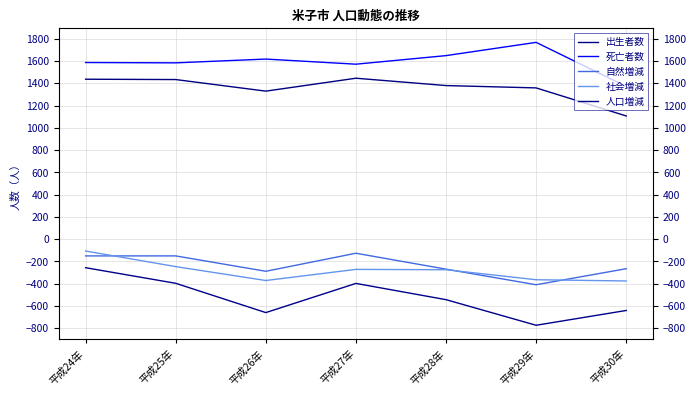

Reading left to right, transcribe all the data shown in this chart.

出生者数: 平成24年=1437	平成25年=1434	平成26年=1330	平成27年=1446	平成28年=1380	平成29年=1359	平成30年=1107
死亡者数: 平成24年=1587	平成25年=1584	平成26年=1618	平成27年=1572	平成28年=1649	平成29年=1768	平成30年=1372
自然増減: 平成24年=-150	平成25年=-150	平成26年=-288	平成27年=-126	平成28年=-269	平成29年=-409	平成30年=-265
社会増減: 平成24年=-106	平成25年=-246	平成26年=-371	平成27年=-271	平成28年=-274	平成29年=-364	平成30年=-375
人口増減: 平成24年=-256	平成25年=-396	平成26年=-659	平成27年=-397	平成28年=-543	平成29年=-773	平成30年=-640